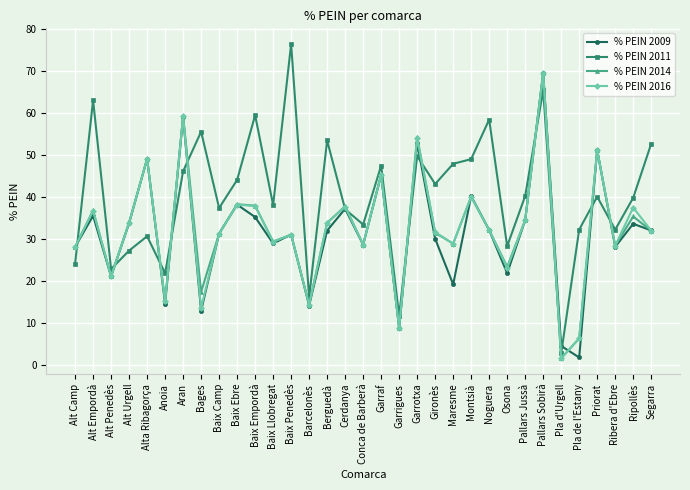

What is the difference between the second highest and second lowest values in the % PEIN 2016 series?

52.8